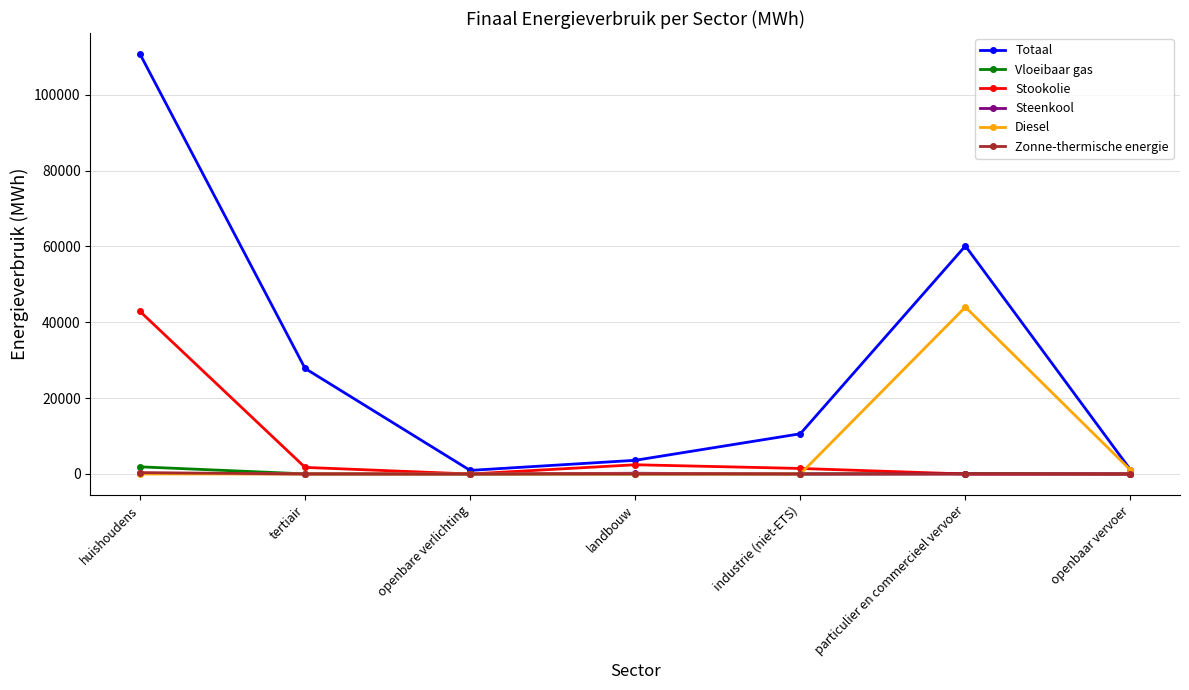

How many data points does each series have?

7